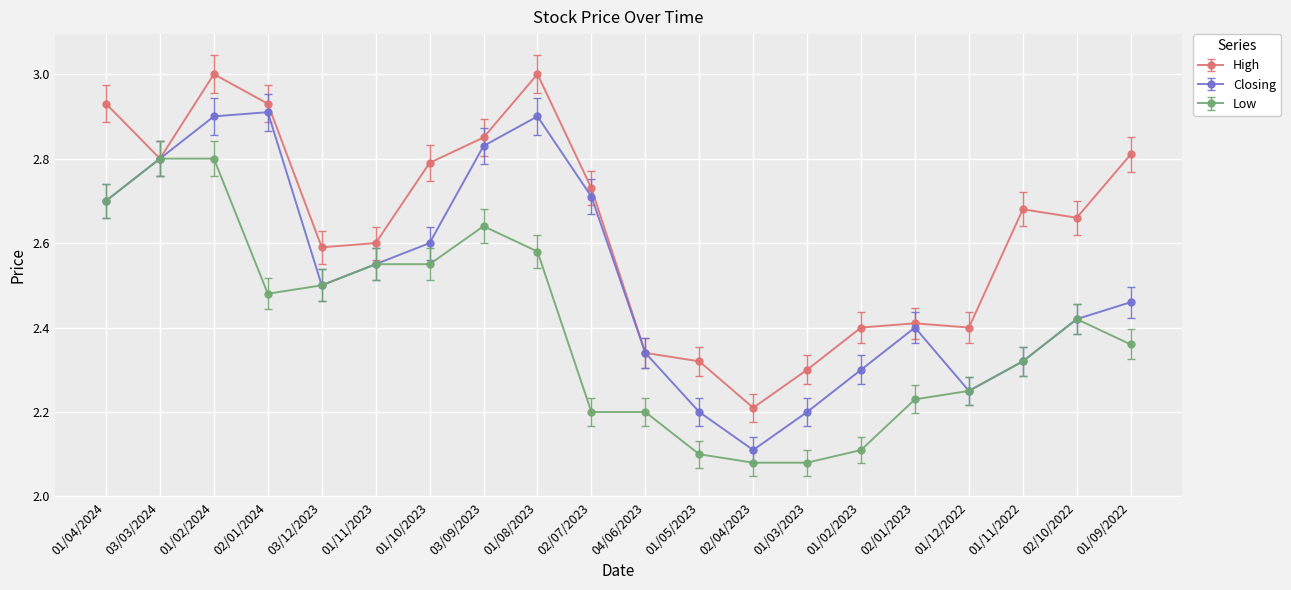

What is the difference between the highest and lowest values at 02/01/2023?

0.2